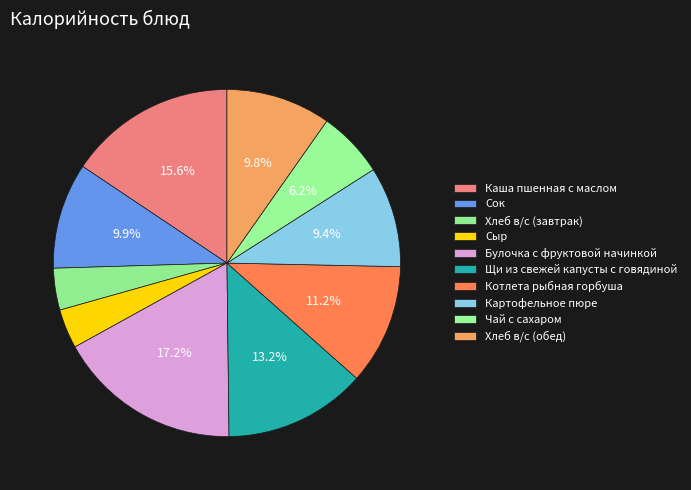

To the nearest percent, what is the difference between the largest and smallest slice percentages?

14%